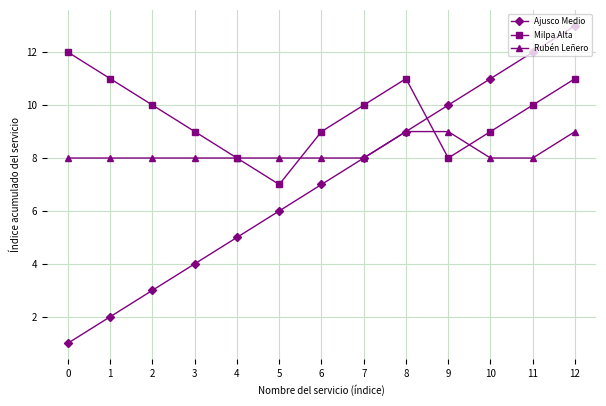

Between which two adjacent categories do Ajusco Medio and Milpa Alta first intersect?

8 and 9